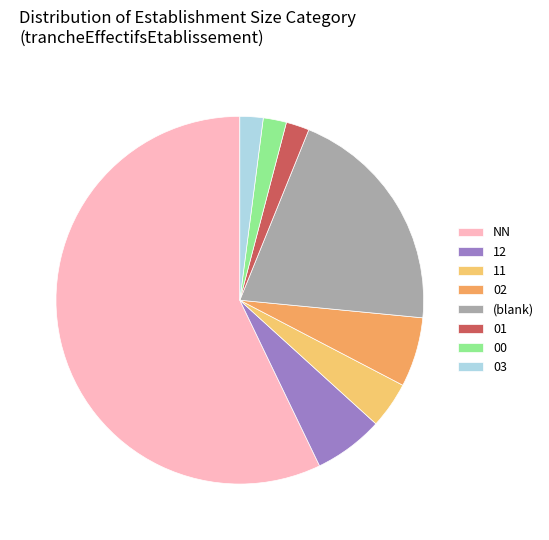

How many slices are in this pie chart?

8